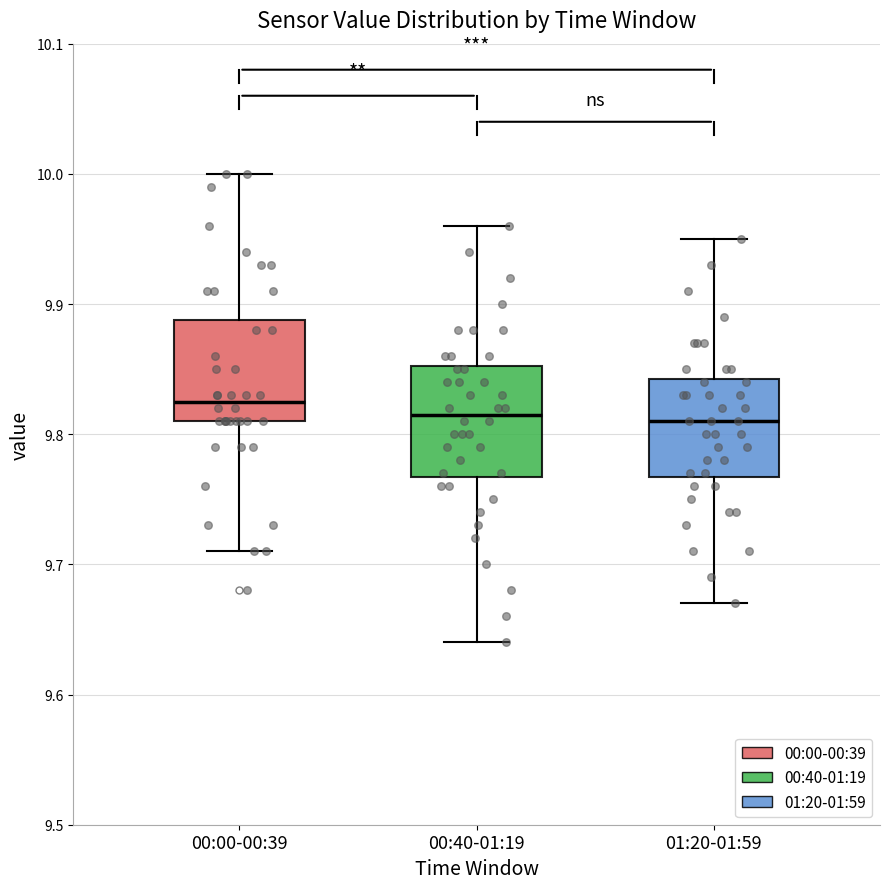

Reading left to right, read every box against the y-axis: the position of its median line, the range the box covers, and the ends of its whiskers. The values are not printed on the chart, so give them approximately, as read against the axis.

00:00-00:39: median 9.83, box 9.81 to 9.89, whiskers 9.71 to 10.00
00:40-01:19: median 9.82, box 9.77 to 9.85, whiskers 9.64 to 9.96
01:20-01:59: median 9.81, box 9.77 to 9.84, whiskers 9.67 to 9.95